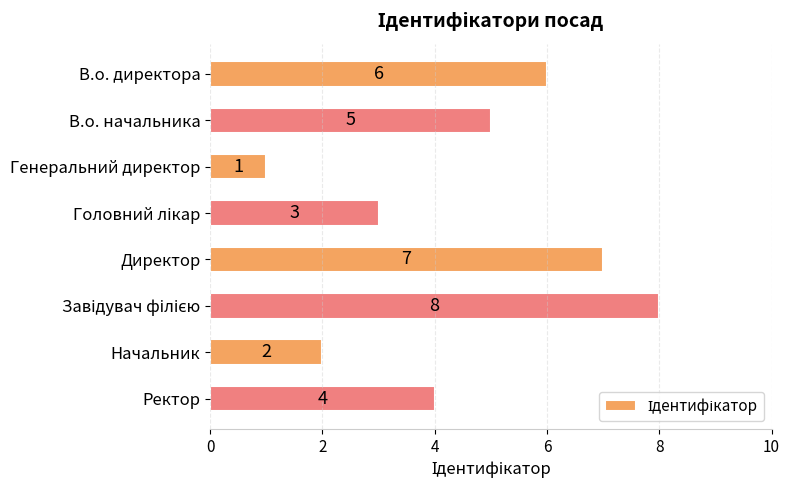

What is the difference between the maximum and minimum values?

7